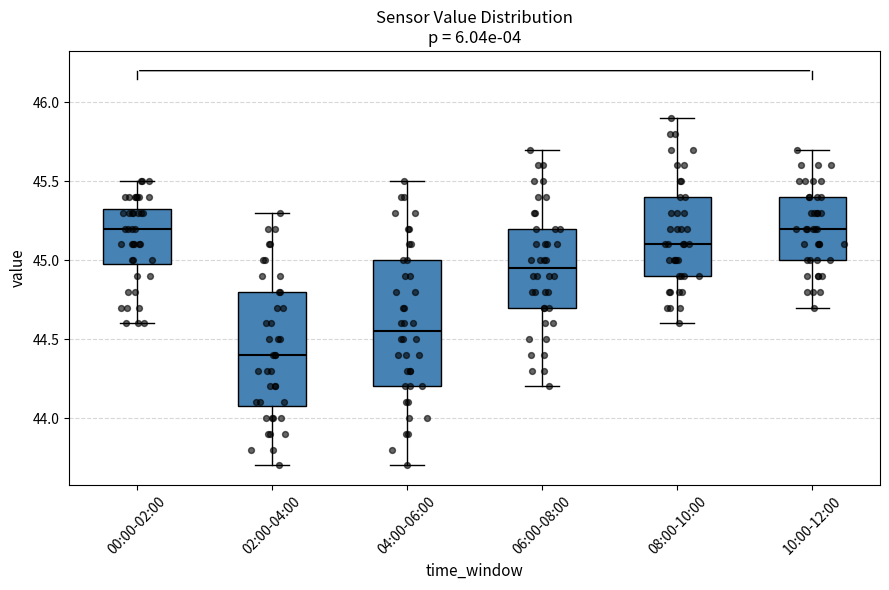

Reading left to right, transcribe this box plot: for each box, give where its median line is, the range the box spans, and where its two whiskers end, as read against the y-axis. The values are not printed on the chart, so give them approximately, as read against the axis.

00:00-02:00: median 45.20, box 45.00 to 45.35, whiskers 44.60 to 45.50
02:00-04:00: median 44.40, box 44.10 to 44.80, whiskers 43.70 to 45.30
04:00-06:00: median 44.55, box 44.20 to 45.00, whiskers 43.70 to 45.50
06:00-08:00: median 44.95, box 44.70 to 45.20, whiskers 44.20 to 45.70
08:00-10:00: median 45.10, box 44.90 to 45.40, whiskers 44.60 to 45.90
10:00-12:00: median 45.20, box 45.00 to 45.40, whiskers 44.70 to 45.70